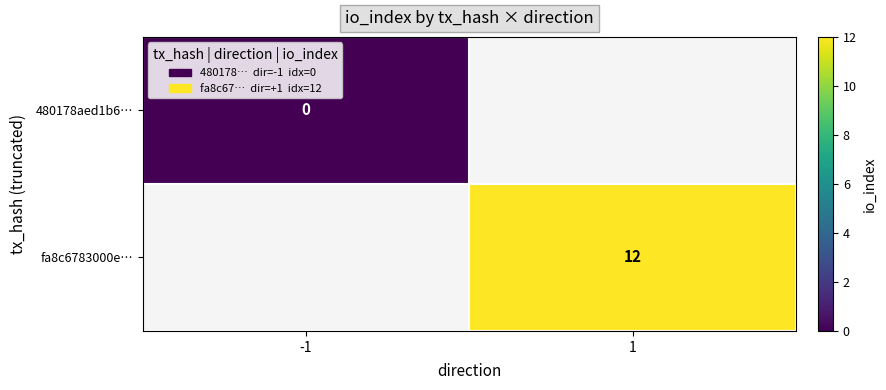

The value of fa8c6783000e… at 1 is 12. True or false?

True